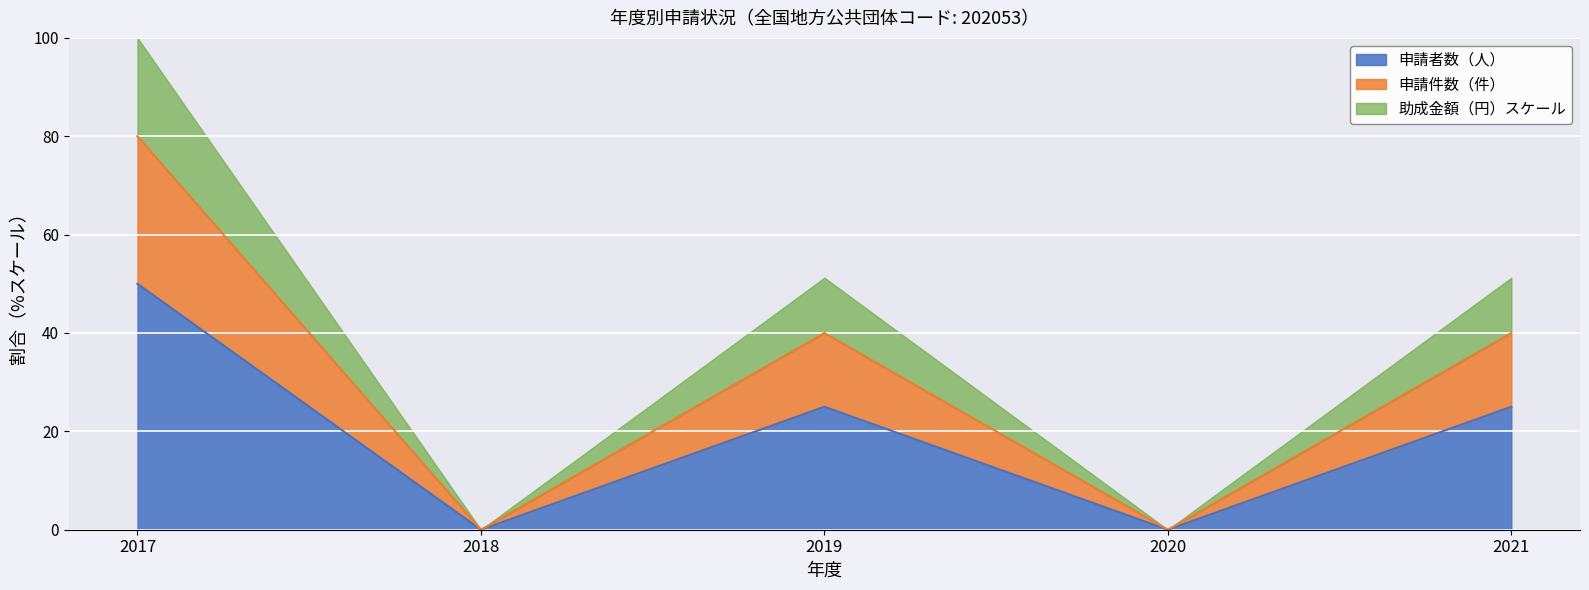

What are all the series names shown in the legend?

申請者数（人）, 申請件数（件）, 助成金額（円）スケール